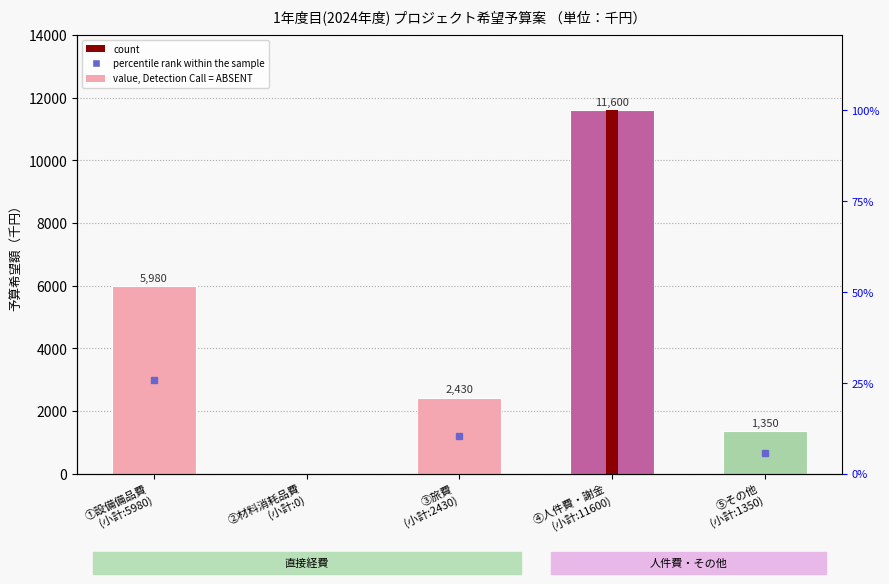

Read the value at ④人件費・謝金
(小計:11600), to the nearest 10.

11600